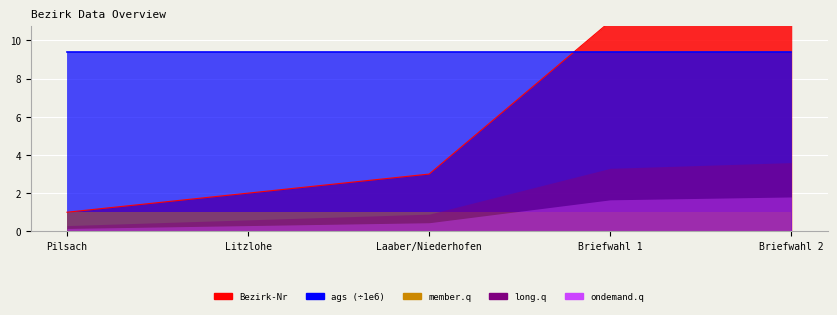

Is it true that the value at Laaber/Niederhofen is 4?

False